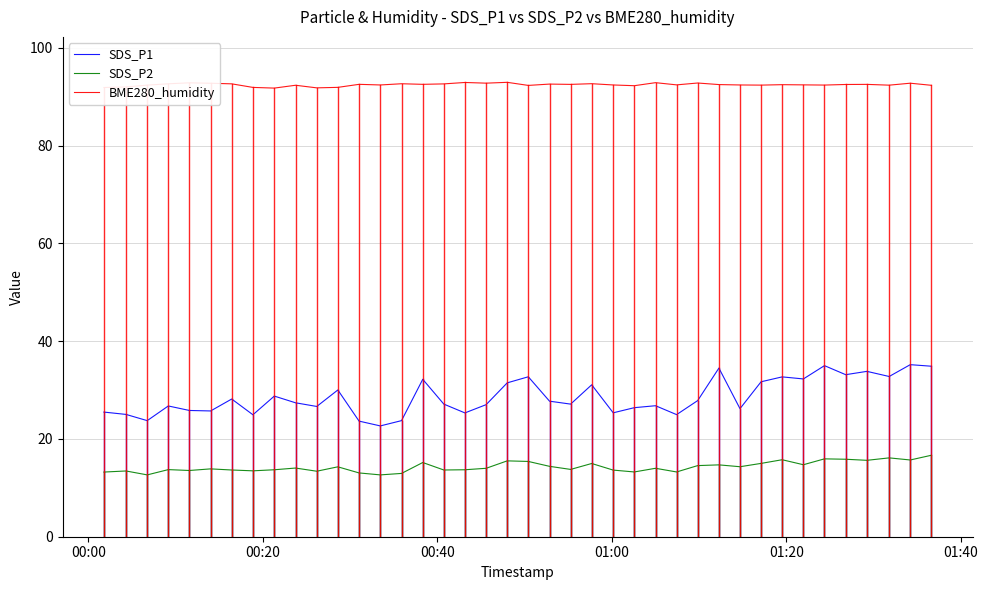

Which series has the largest total across all categories?

BME280_humidity